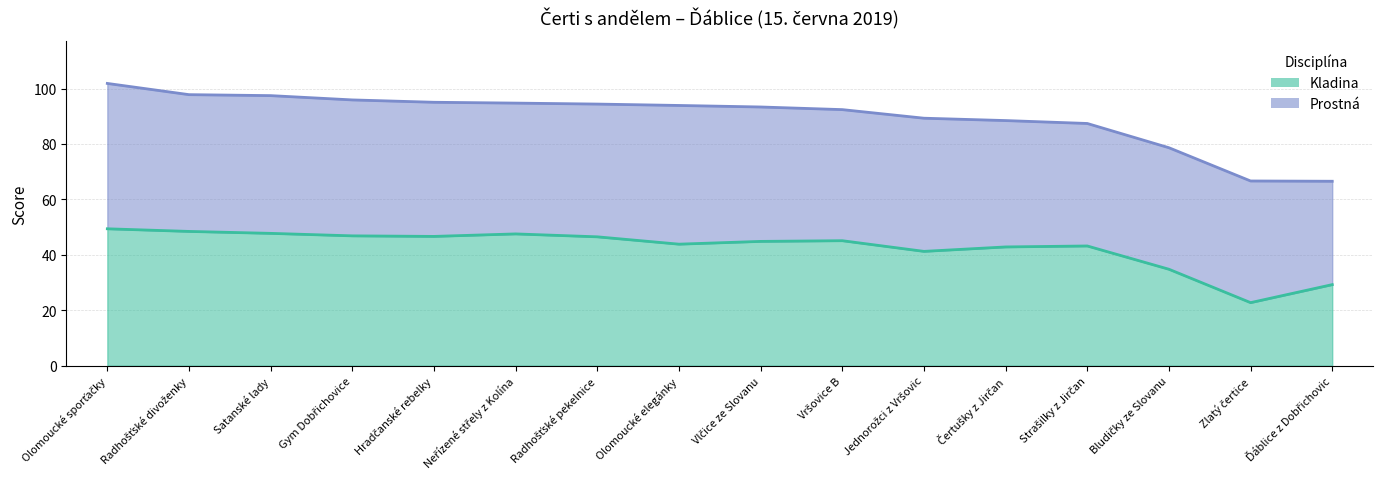

The chart shows a value of 48.5 at Radhošťské divoženky. True or false?

True